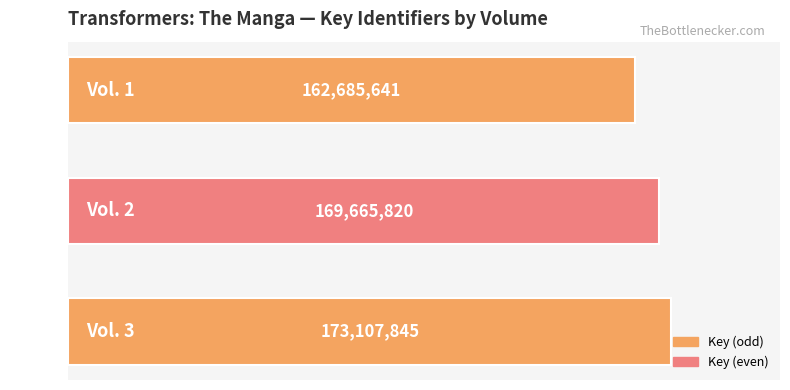

Rank the categories by value from highest to lowest.

Vol. 3, Vol. 2, Vol. 1